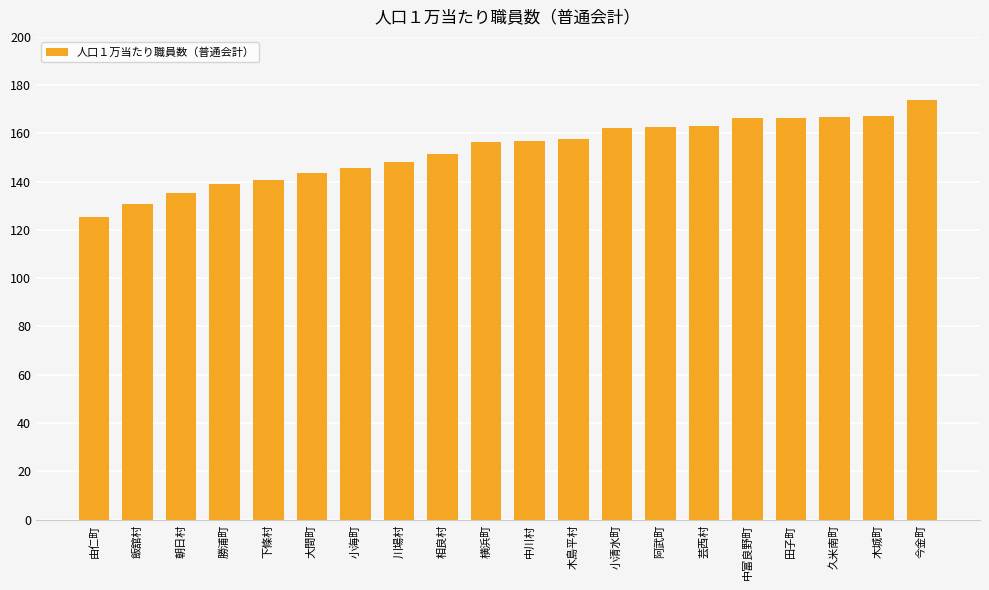

What is the value of the 12th bar from the left?

157.7